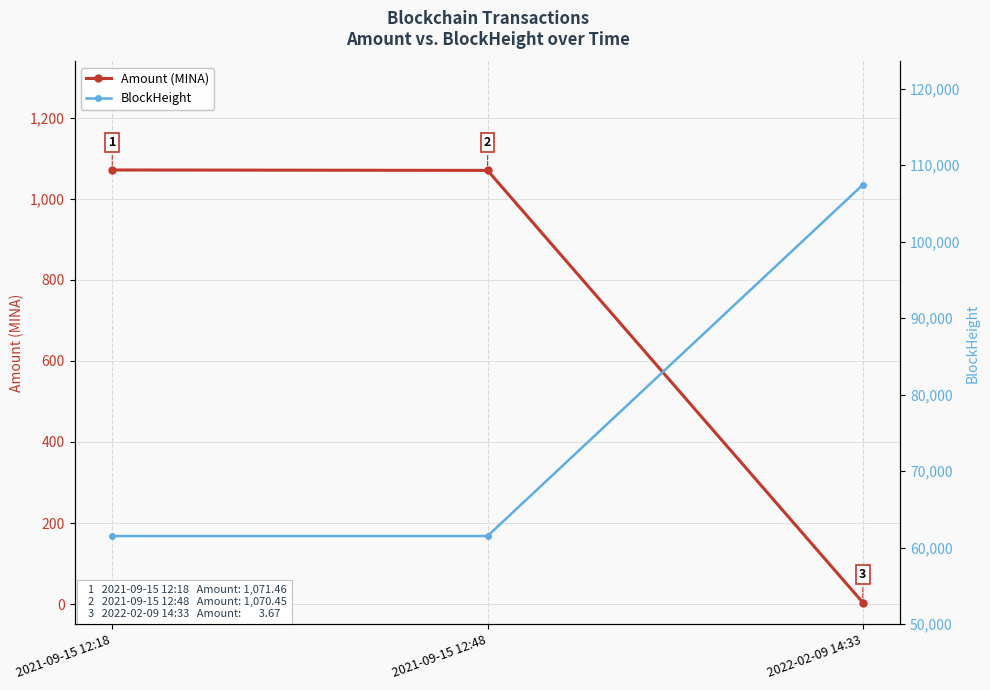

Rank the series by their average value, from highest to lowest.

BlockHeight, Amount (MINA)